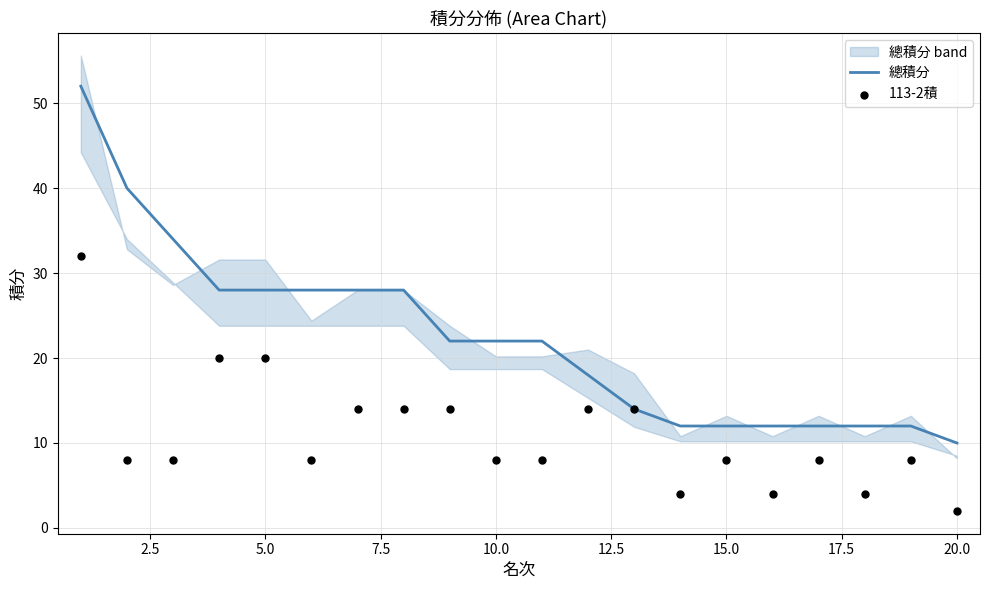

At how many categories does at least one series exceed 27?

8